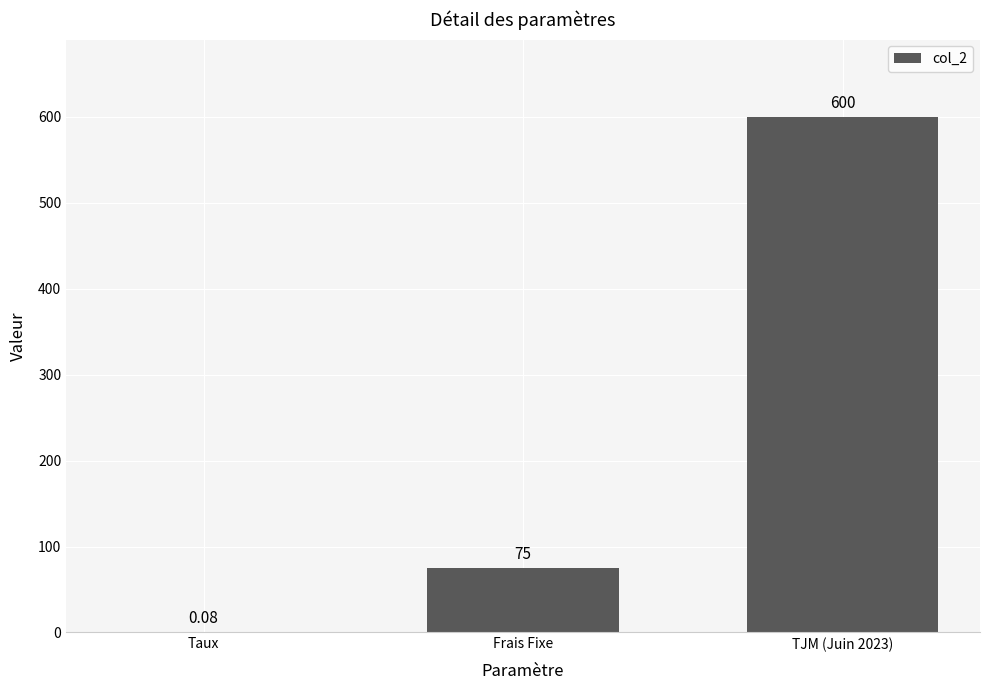

True or false: the data shows 600.0 at TJM (Juin 2023).

True